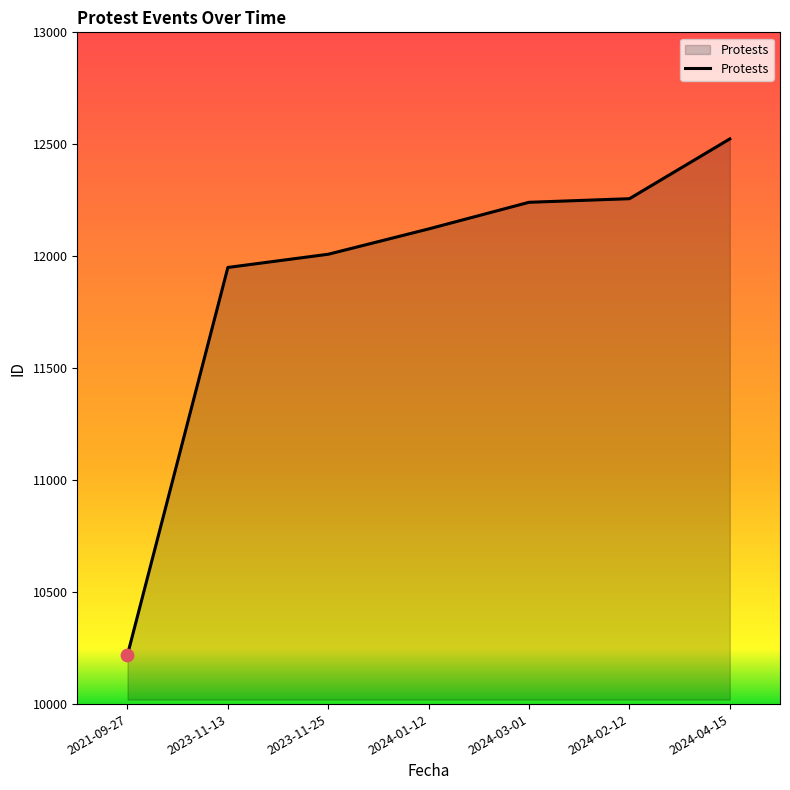

What is the ratio of the value at 2024-01-12 to the value at 2023-11-25?

1.0